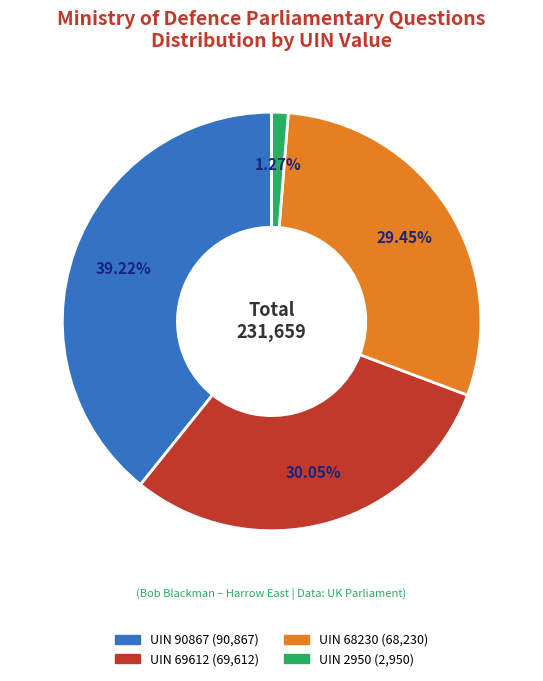

Does any single category account for the majority?

No